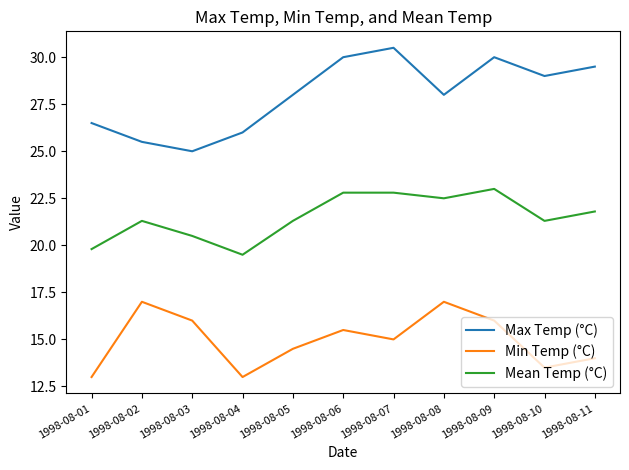

The Mean Temp (°C) series shows 12.1 at 1998-08-07. True or false?

False